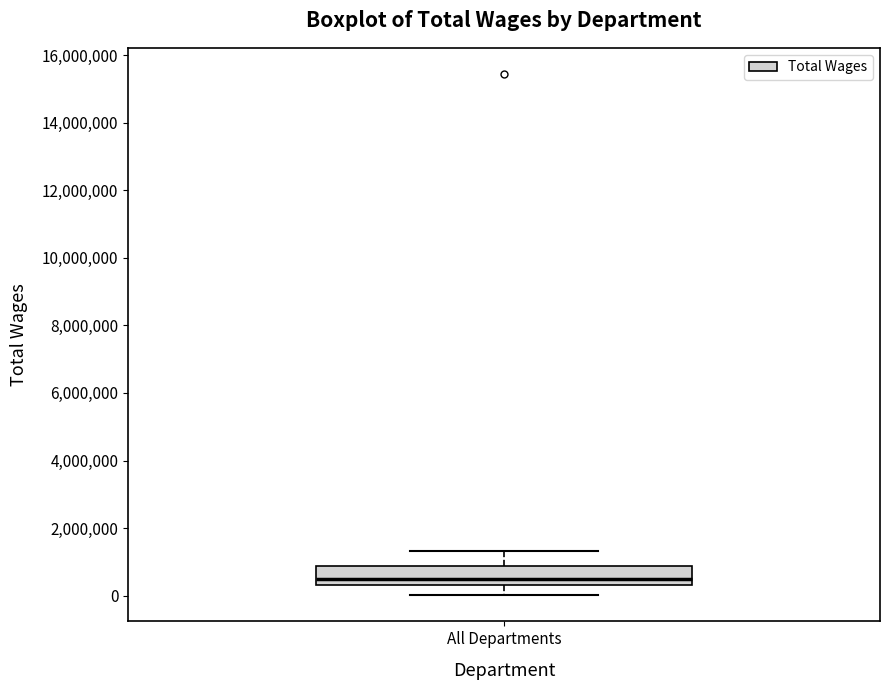

Transcribe this box plot: give where the median line is, the range the box spans, and where the two whiskers end, as read against the y-axis. The values are not printed on the chart, so give them approximately, as read against the axis.

median 400000 (just above the box's lower edge), box 400000 to 800000, whiskers 0 to 1400000